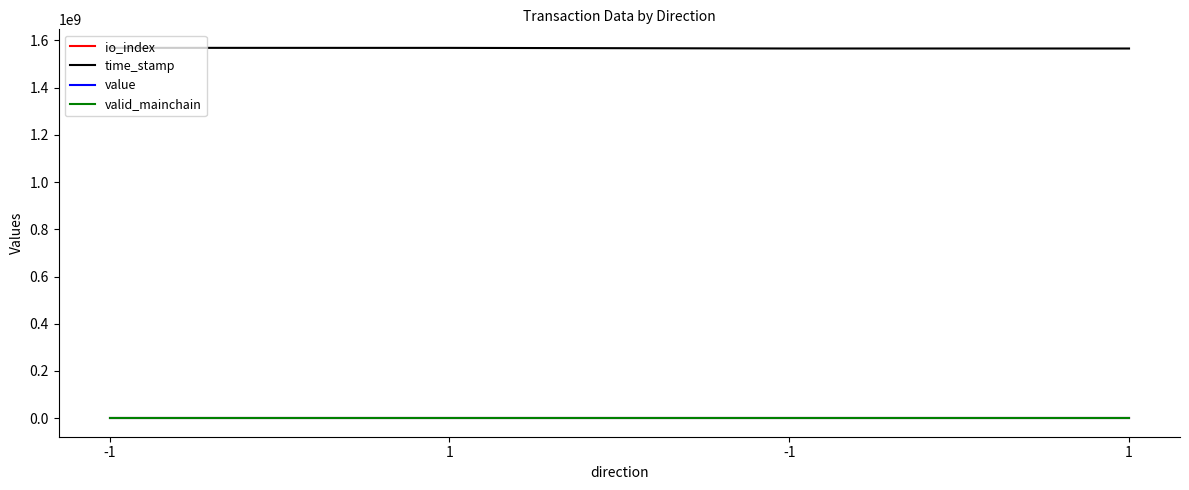

Does the chart display data point markers on the line(s)?

No